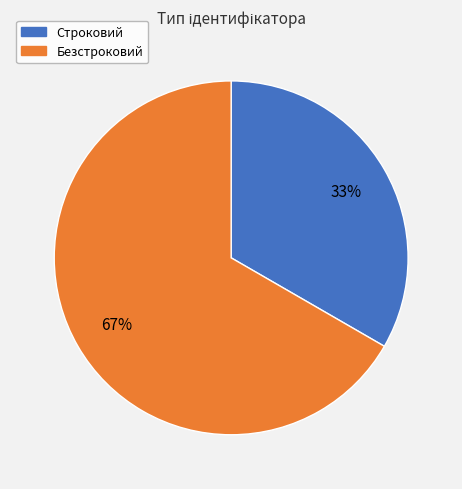

Do Безстроковий and Строковий together represent more than half of the pie?

Yes